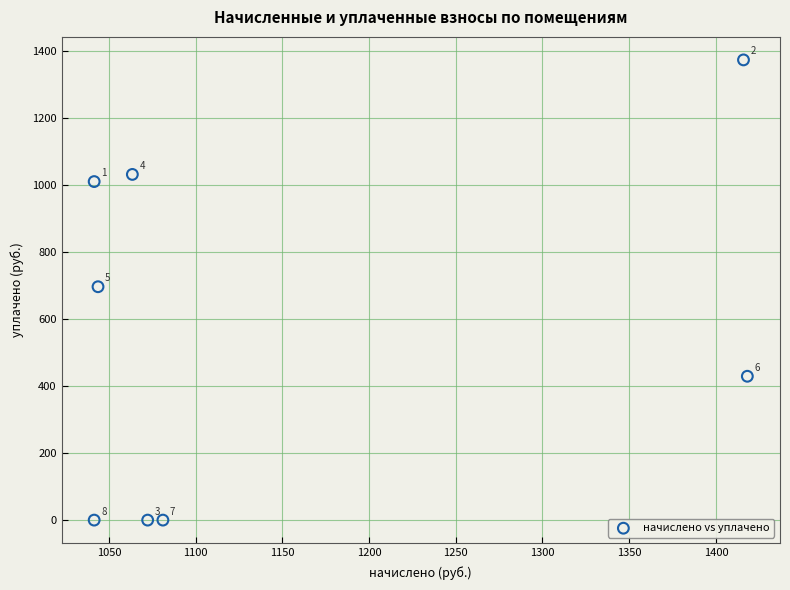

What Y value in the scatter plot is closest to 686?

695.8